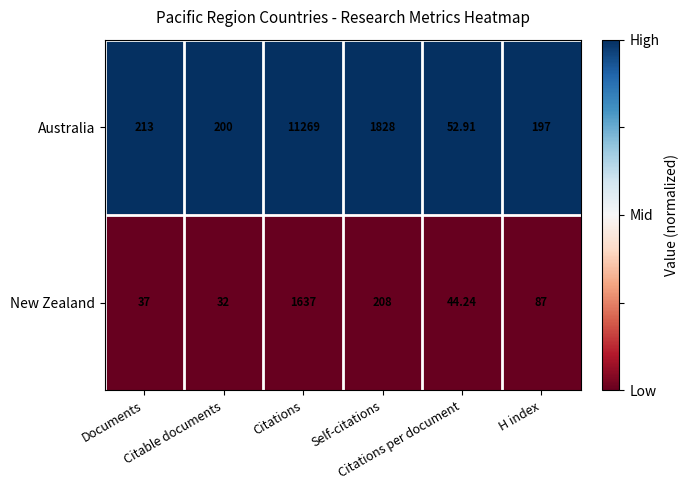

Which series has the largest total across all categories?

Australia